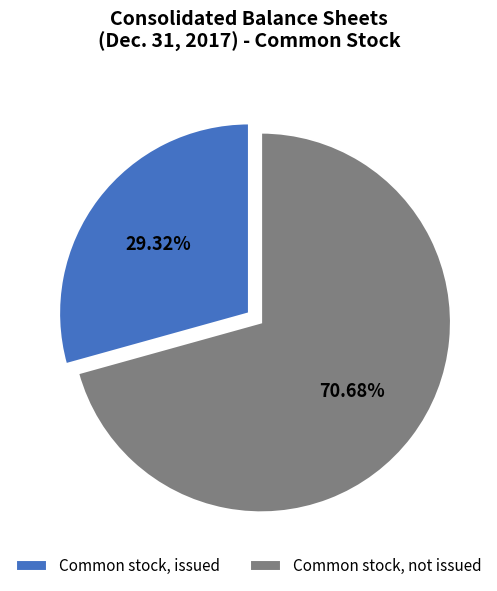

Which category has the biggest portion of the pie?

Common stock, not issued